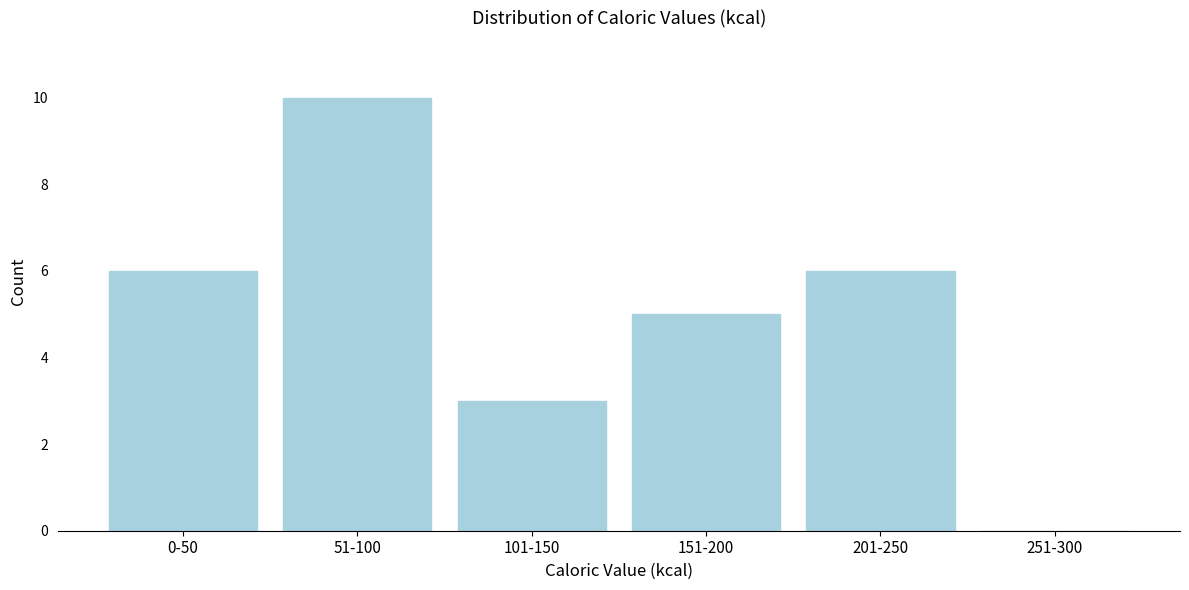

Reading left to right, list all the values displayed in this chart.

0-50=6	51-100=10	101-150=3	151-200=5	201-250=6	251-300=0